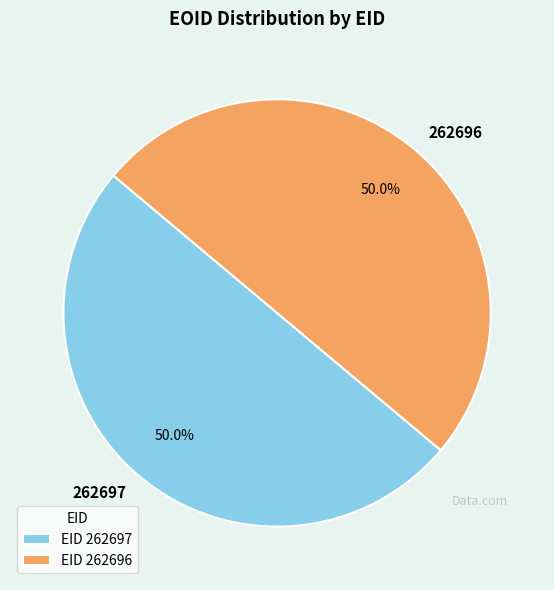

To the nearest percent, what portion does 262697 represent?

50%